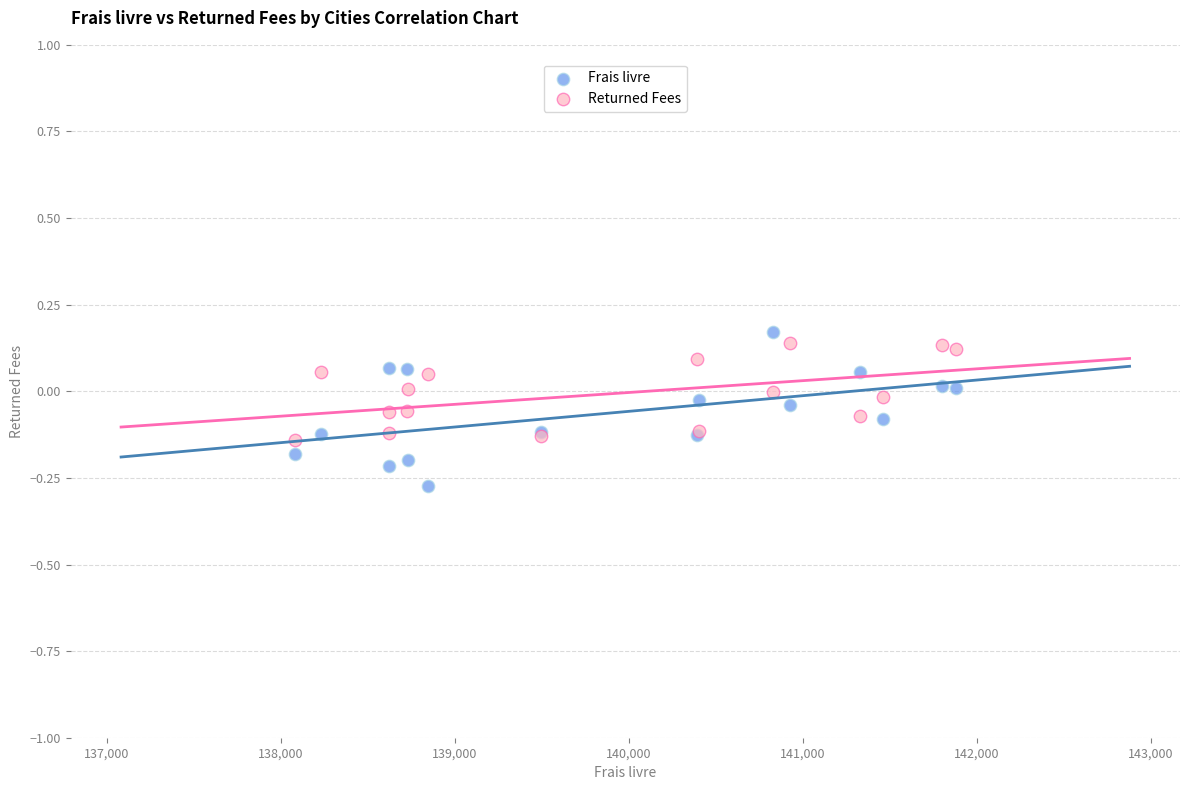

Which series contains the lowest Y value?

Frais livre